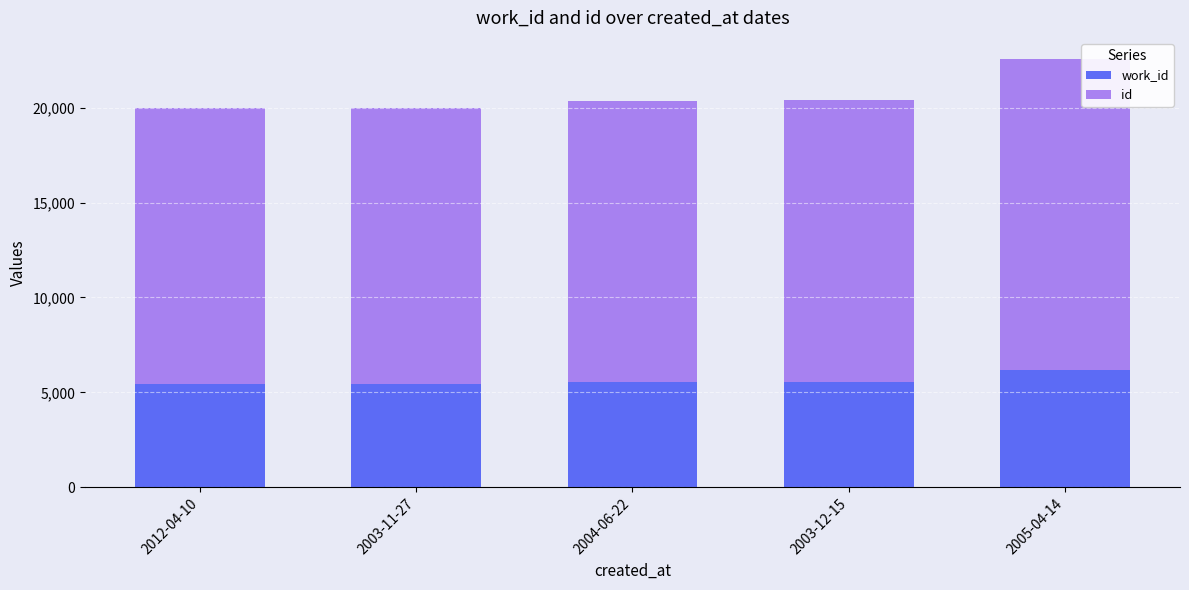

What is the total value across all series at 2004-06-22?

20331